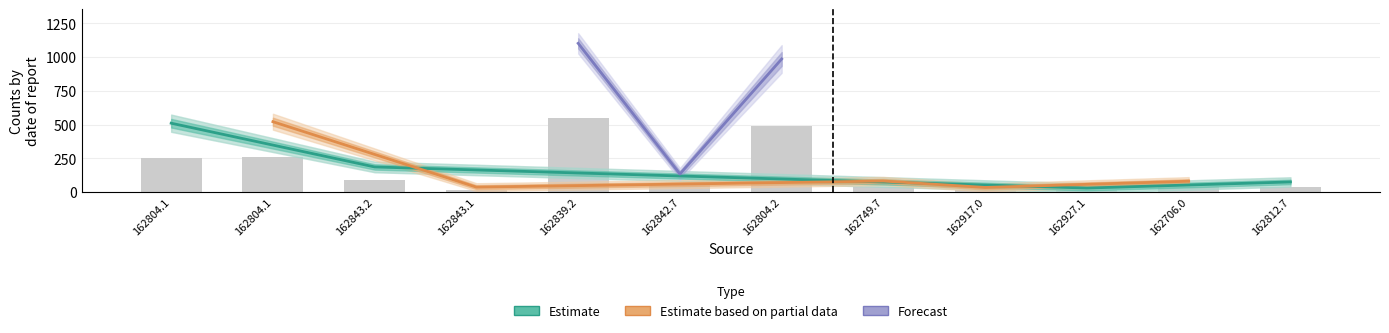

Read the value at 162804.1.

260.9